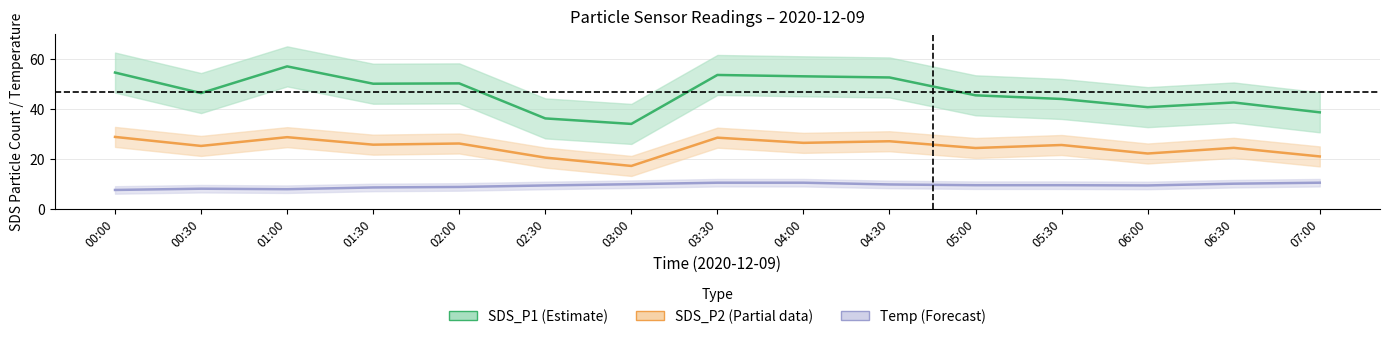

True or false: SDS_P2 (Partial) and SDS_P1 (Estimate) cross at least once.

False